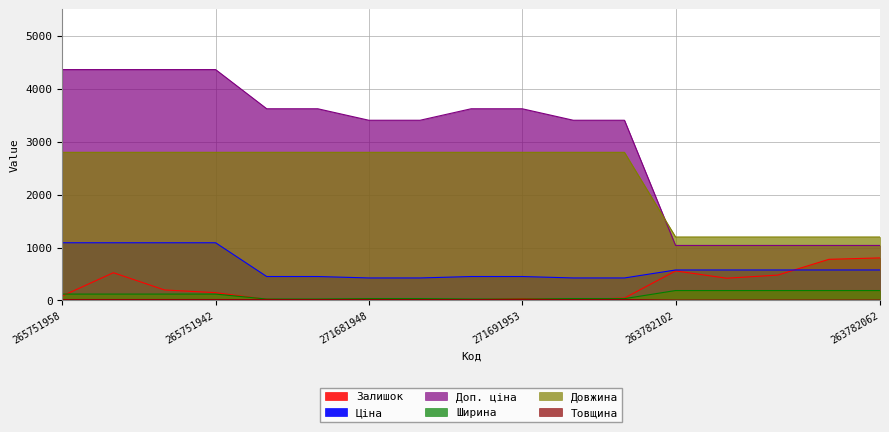

How many values in the Товщина series are below 18?

5